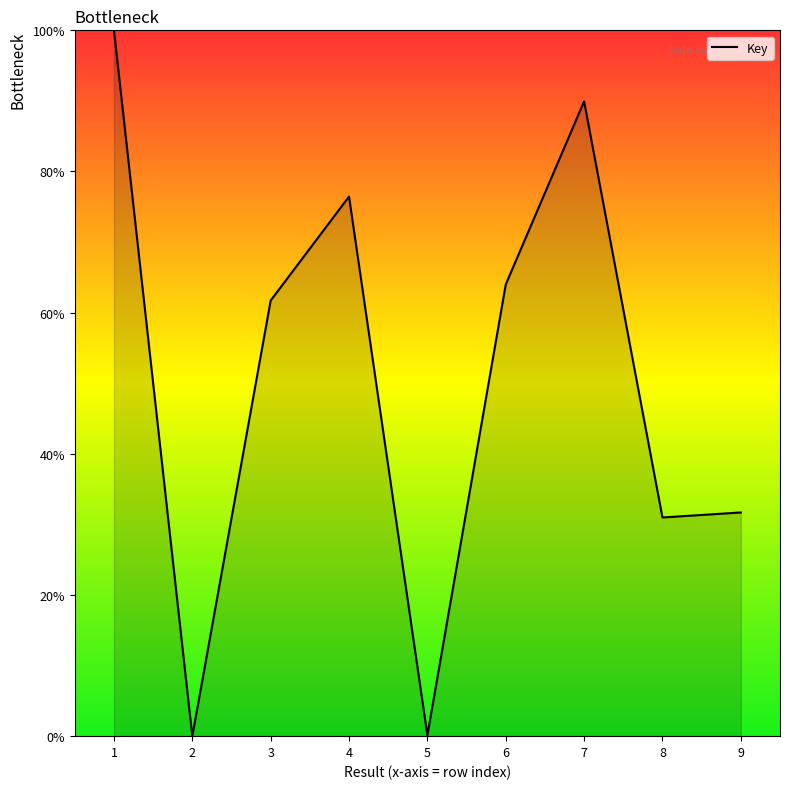

What is the difference between the second highest and second lowest values?

89.8